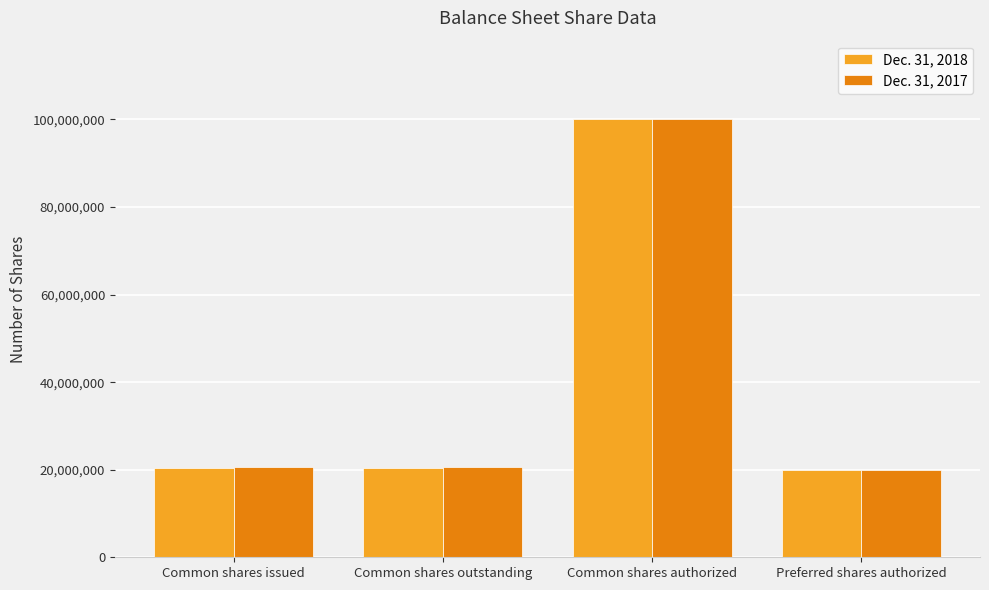

Is it true that Dec. 31, 2017 equals 20640000 at Common shares issued?

True